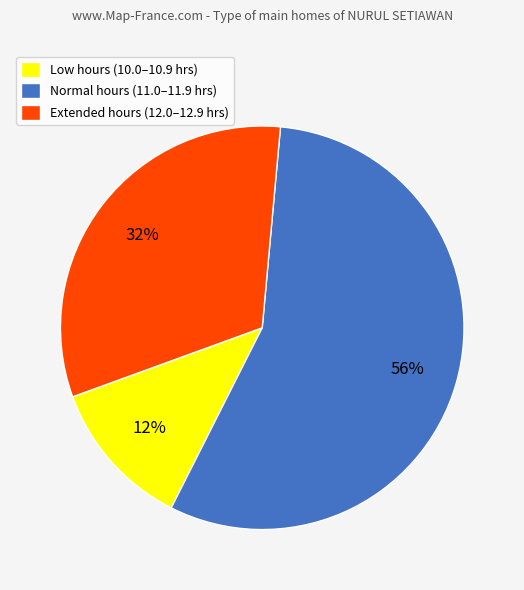

Which slice represents more than half of the pie?

Normal hours (11.0–11.9 hrs)